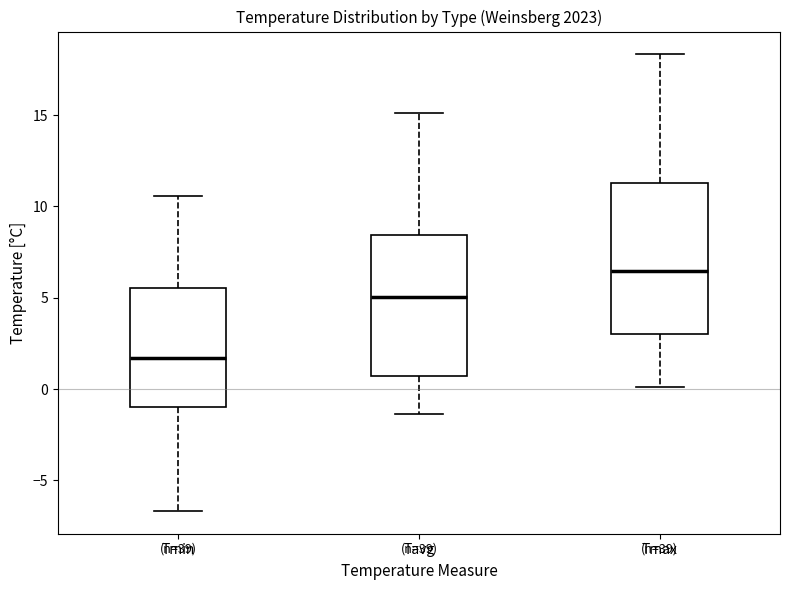

Where does the upper whisker of the box for Tmax end on the y-axis? The values are not printed on the chart, so give them approximately, as read against the axis.

18.5